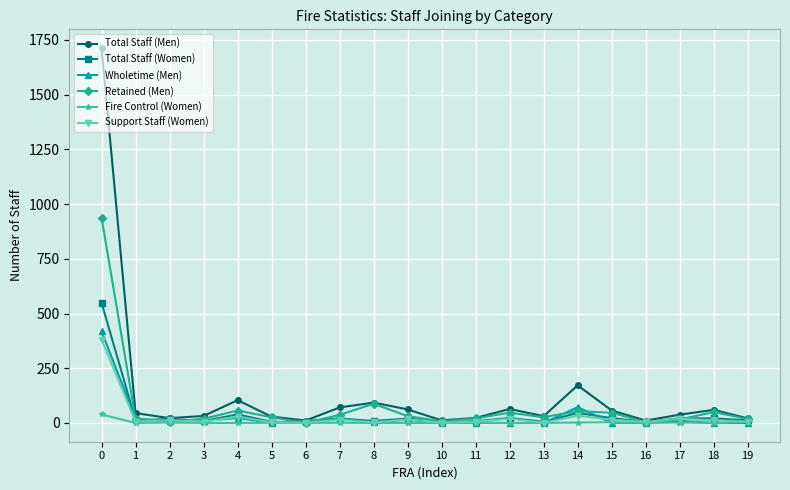

The Wholetime (Men) series shows 10 at 3. True or false?

True